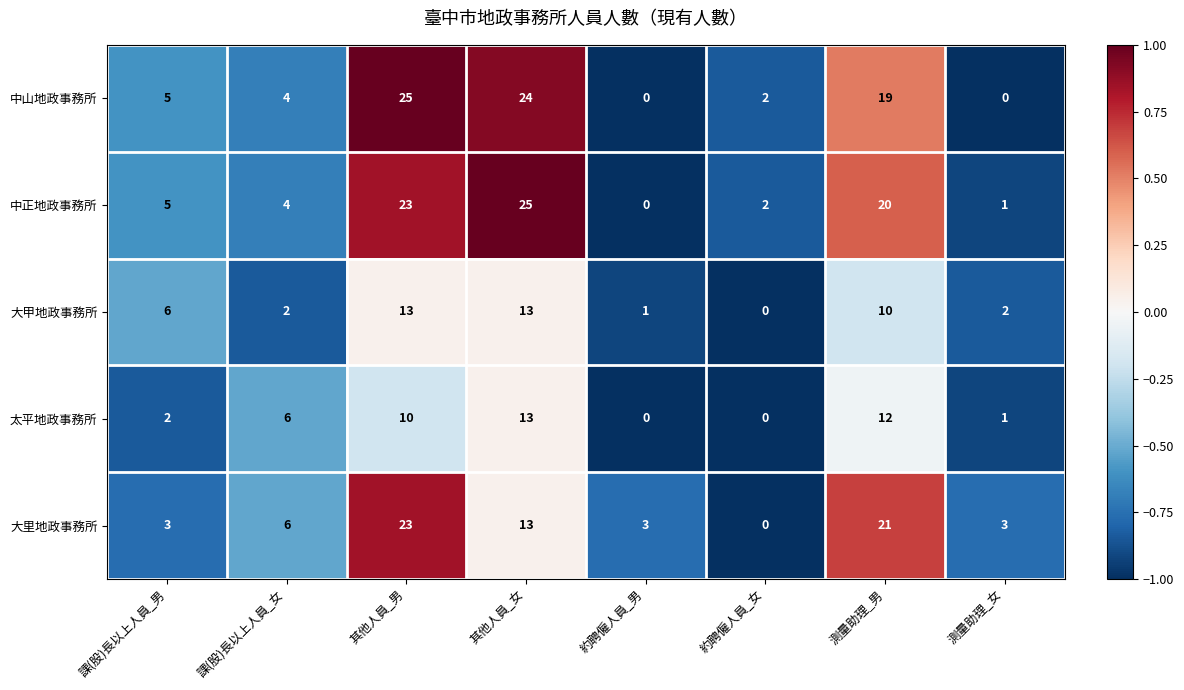

How many series are shown in this chart?

5